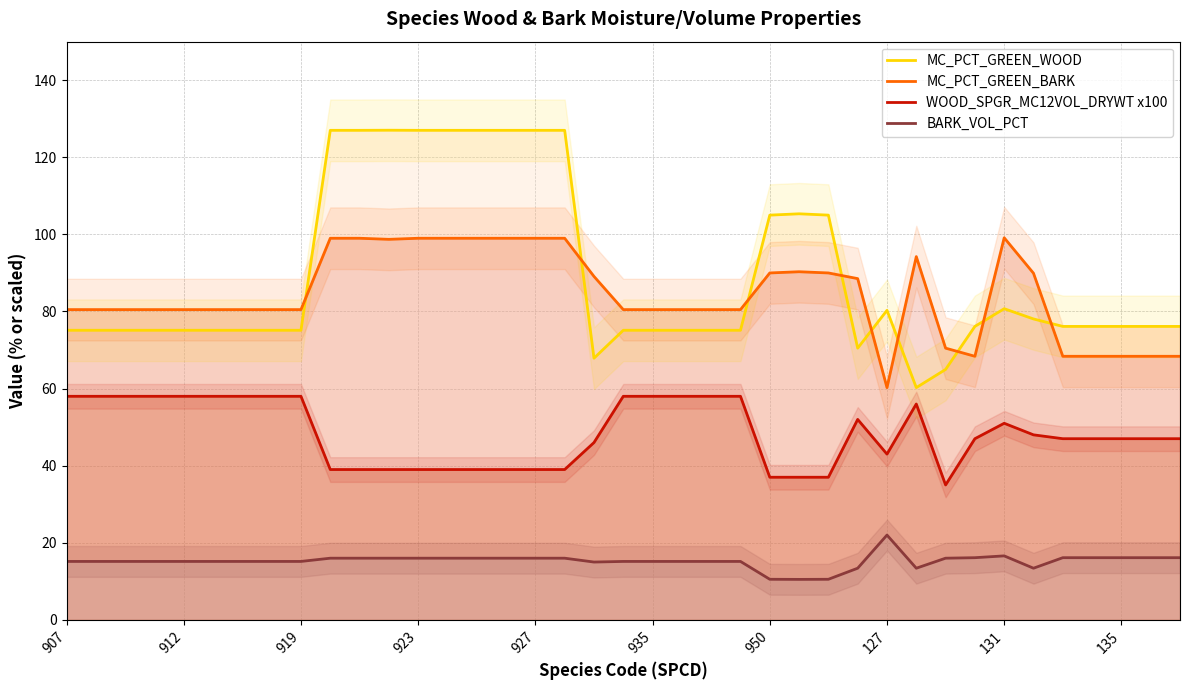

True or false: MC_PCT_GREEN_WOOD has more than 0 interior local peaks.

True